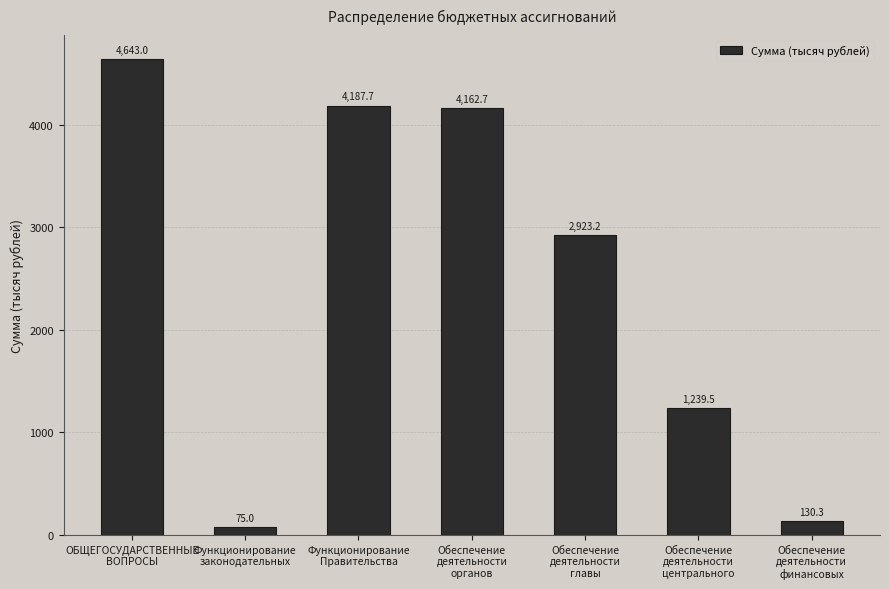

What is the value of the 4th bar from the left?

4162.7